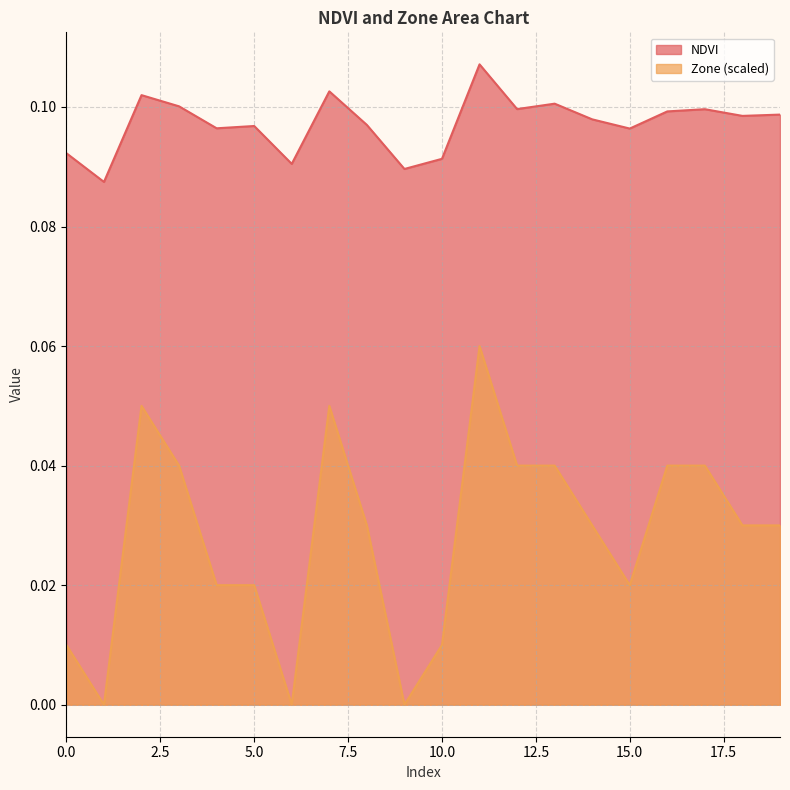

What is the difference between the second highest and second lowest values in the Zone series?

0.1